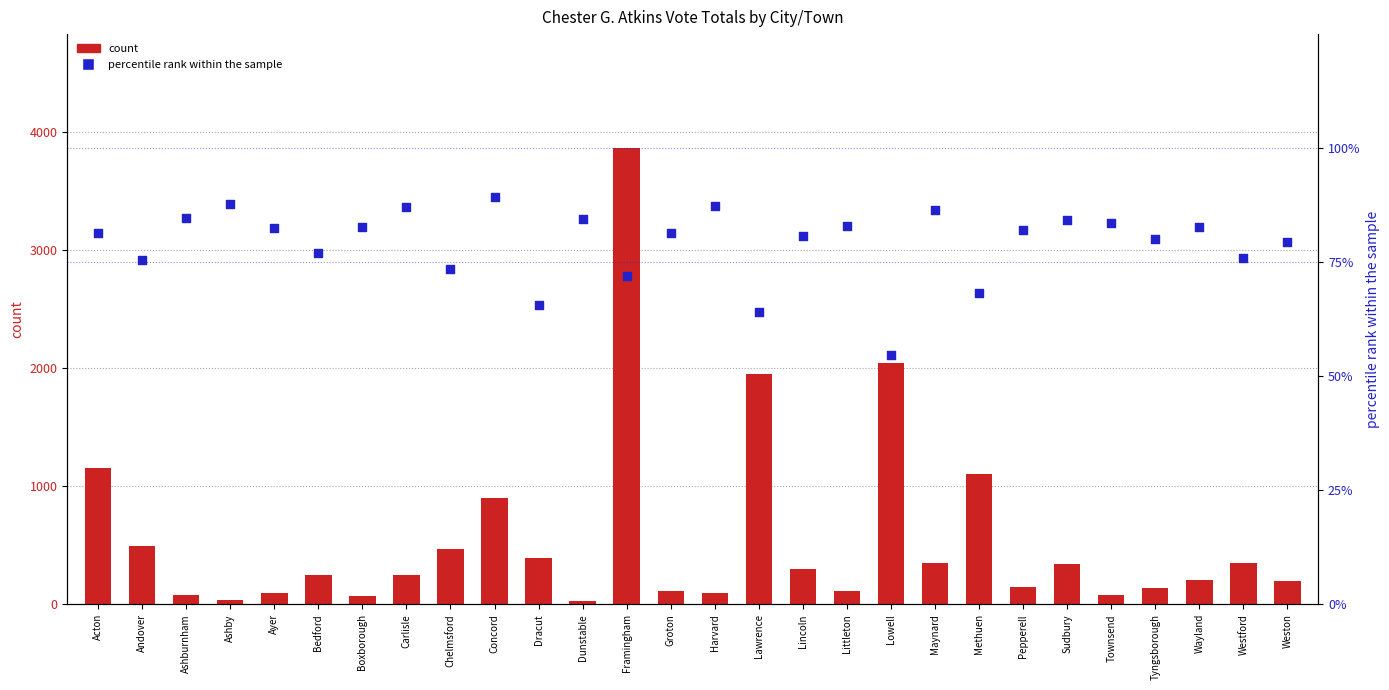

Which series contains the lowest Y value?

count